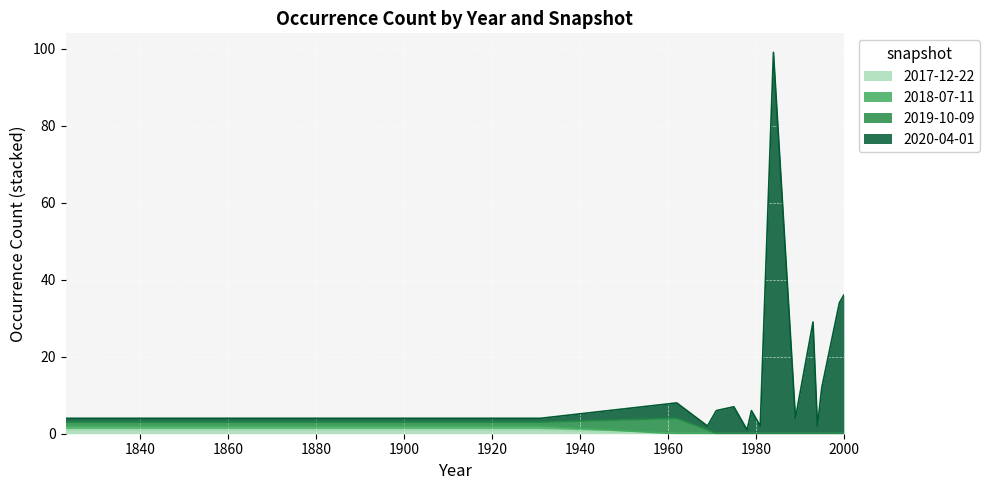

True or false: 2017-12-22 and 2018-07-11 cross at least once.

False